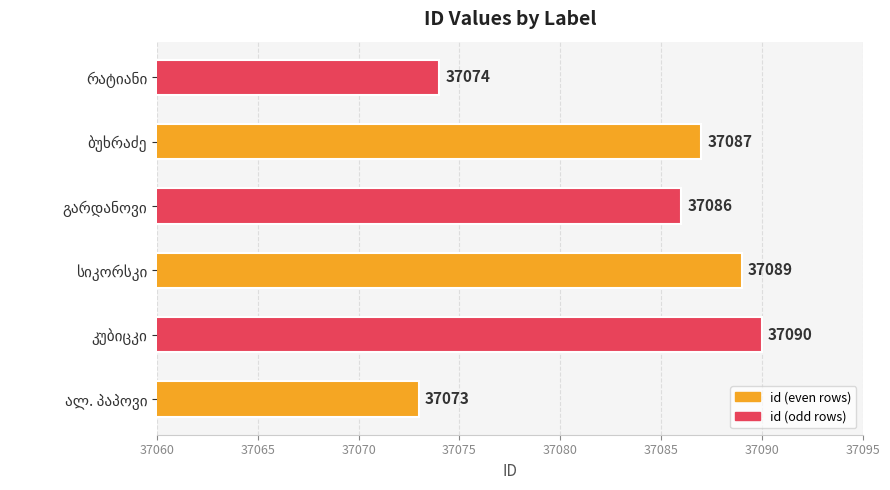

What is the minimum value shown in the chart?

37073